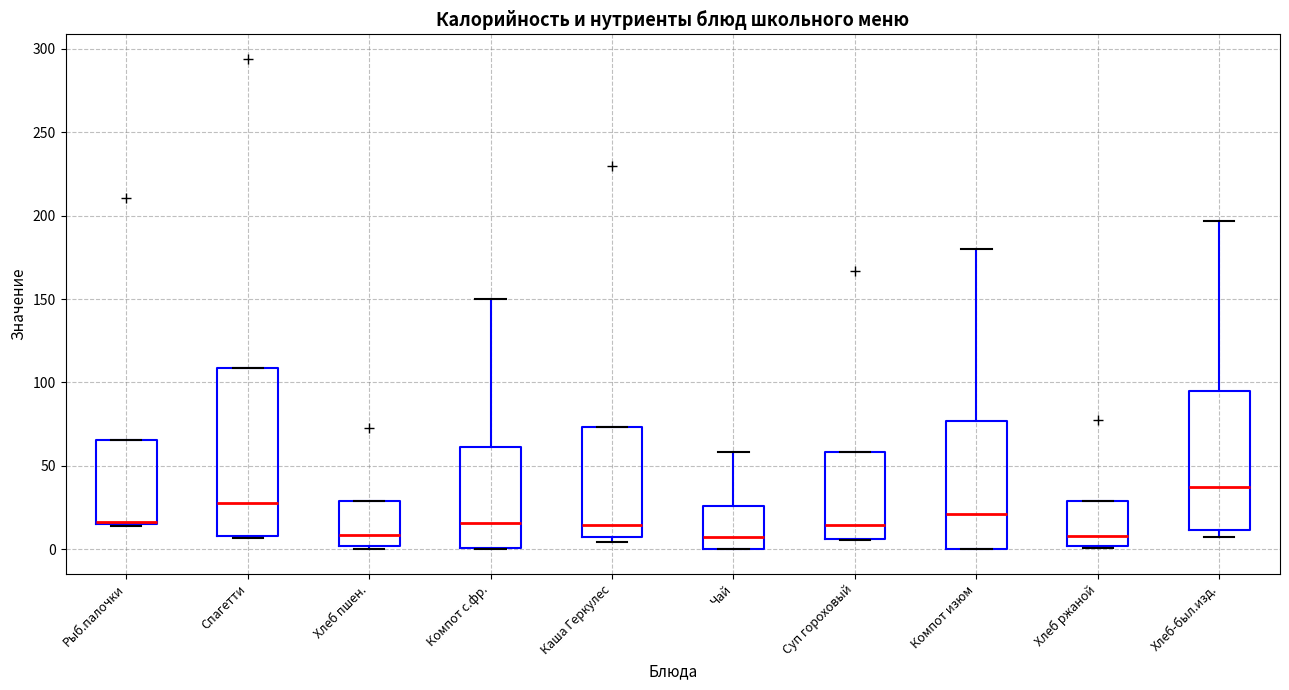

Reading left to right, transcribe this box plot: for each box, give where its median line is, the range the box spans, and where its two whiskers end, as read against the y-axis. The values are not printed on the chart, so give them approximately, as read against the axis.

Рыб.палочки: median 15, box 15 to 65, whiskers 15 to 65
Спагетти: median 30, box 10 to 110, whiskers 5 to 110
Хлеб пшен.: median 10, box 0 to 30, whiskers 0 (just below the box's lower edge) to 30
Компот с.фр.: median 15, box 0 to 60, whiskers 0 to 150
Каша Геркулес: median 15, box 5 to 75, whiskers 5 (just below the box's lower edge) to 75
Чай: median 10, box 0 to 25, whiskers 0 to 60
Суп гороховый: median 15, box 5 to 60, whiskers 5 to 60
Компот изюм: median 20, box 0 to 75, whiskers 0 to 180
Хлеб ржаной: median 10, box 0 to 30, whiskers 0 to 30
Хлеб-был.изд.: median 35, box 10 to 95, whiskers 10 (just below the box's lower edge) to 195